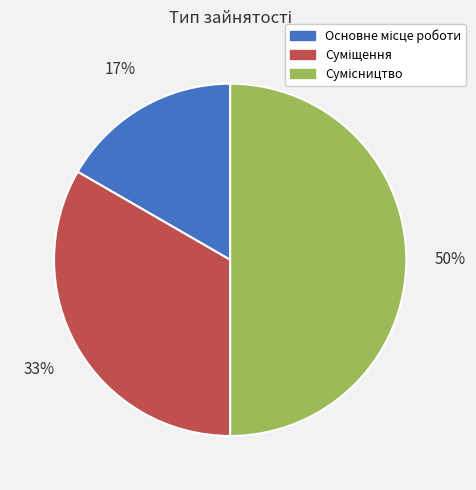

To the nearest percent, what is the difference between the largest and smallest slice percentages?

33%